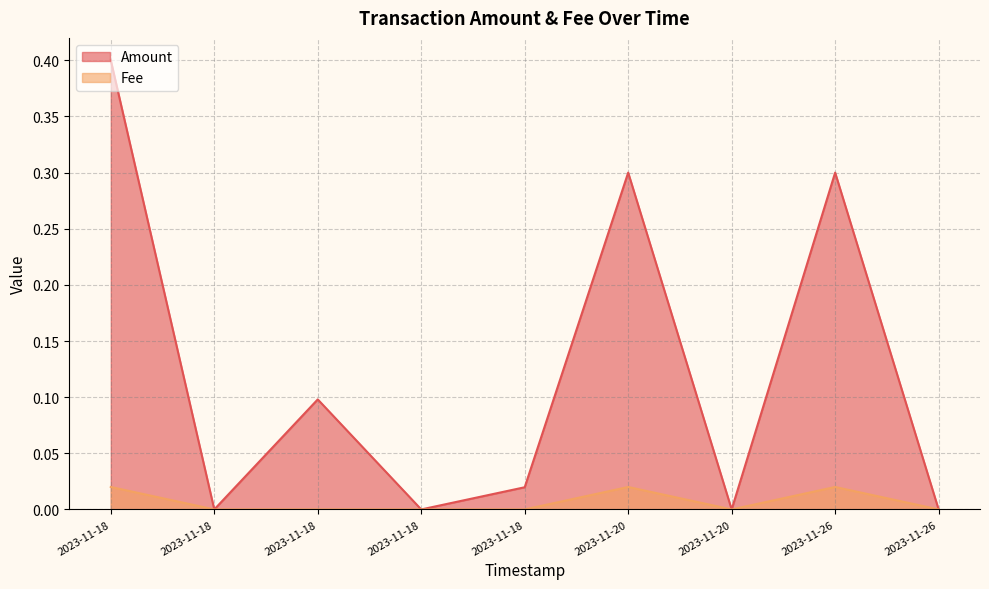

List the series in order of their peak value, lowest first.

Fee, Amount